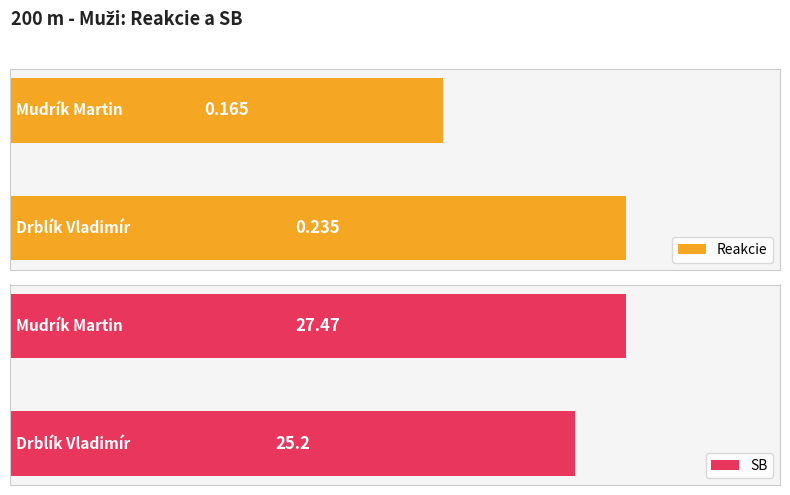

How many data points in SB are less than 27?

1